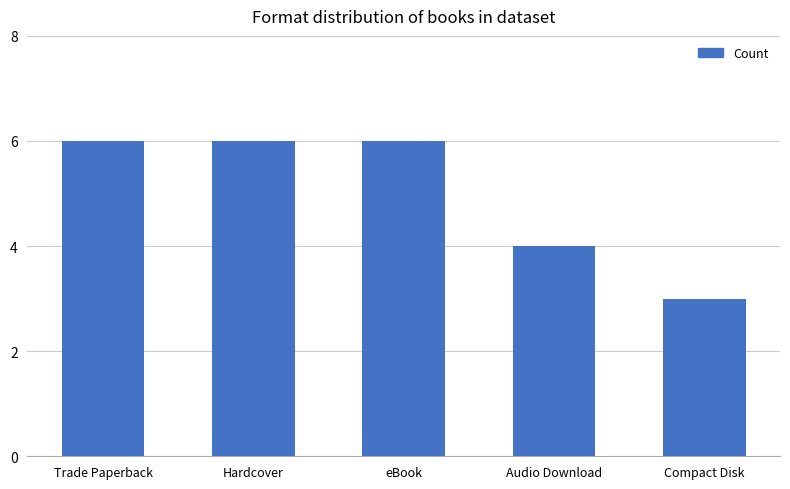

Read the value at Audio Download.

4